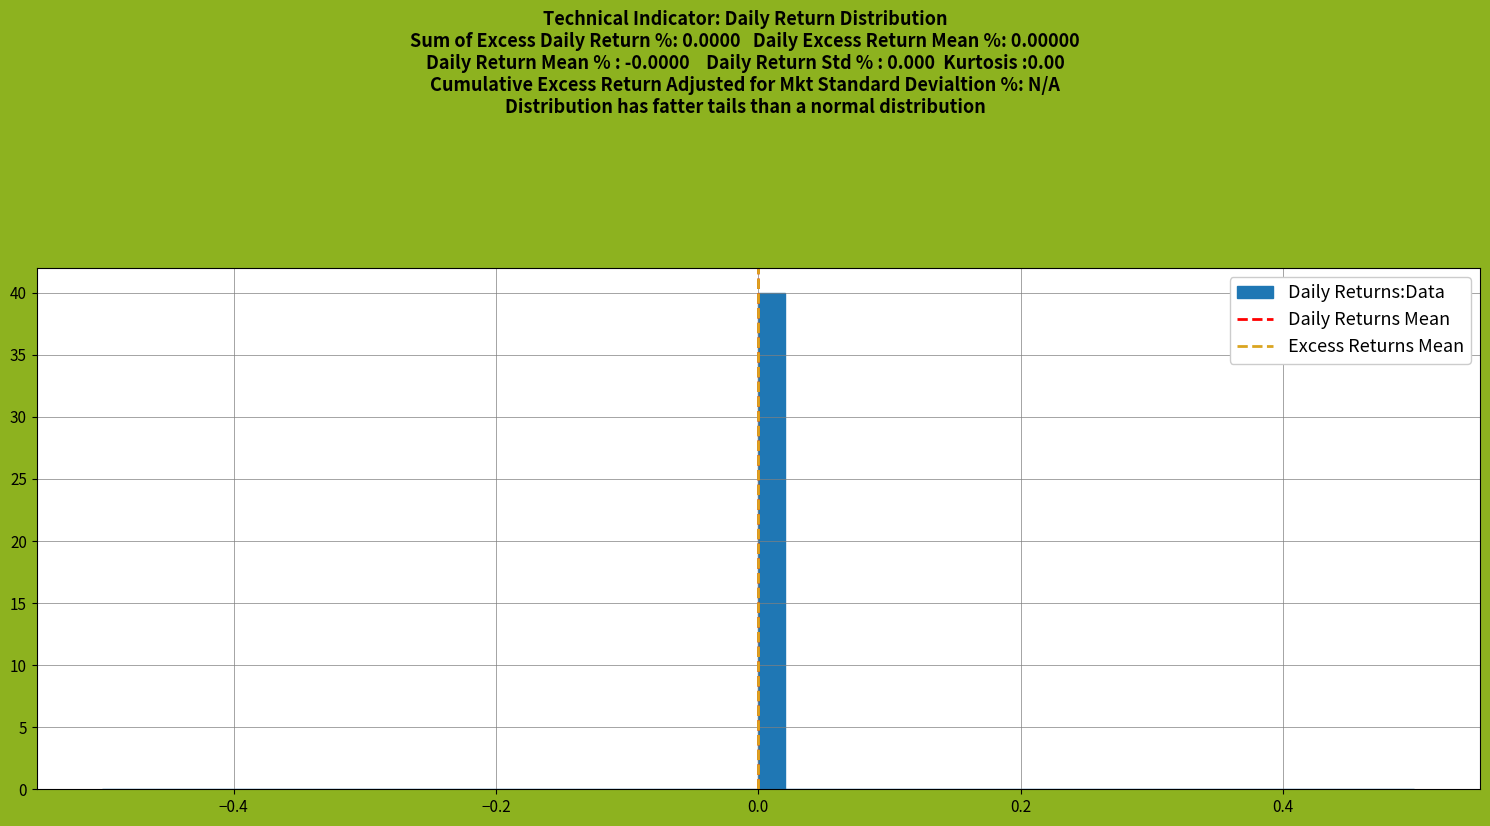

Around what value on the x-axis is the tallest bar? Give the approximate position of its centre, as read against the axis.

0.00